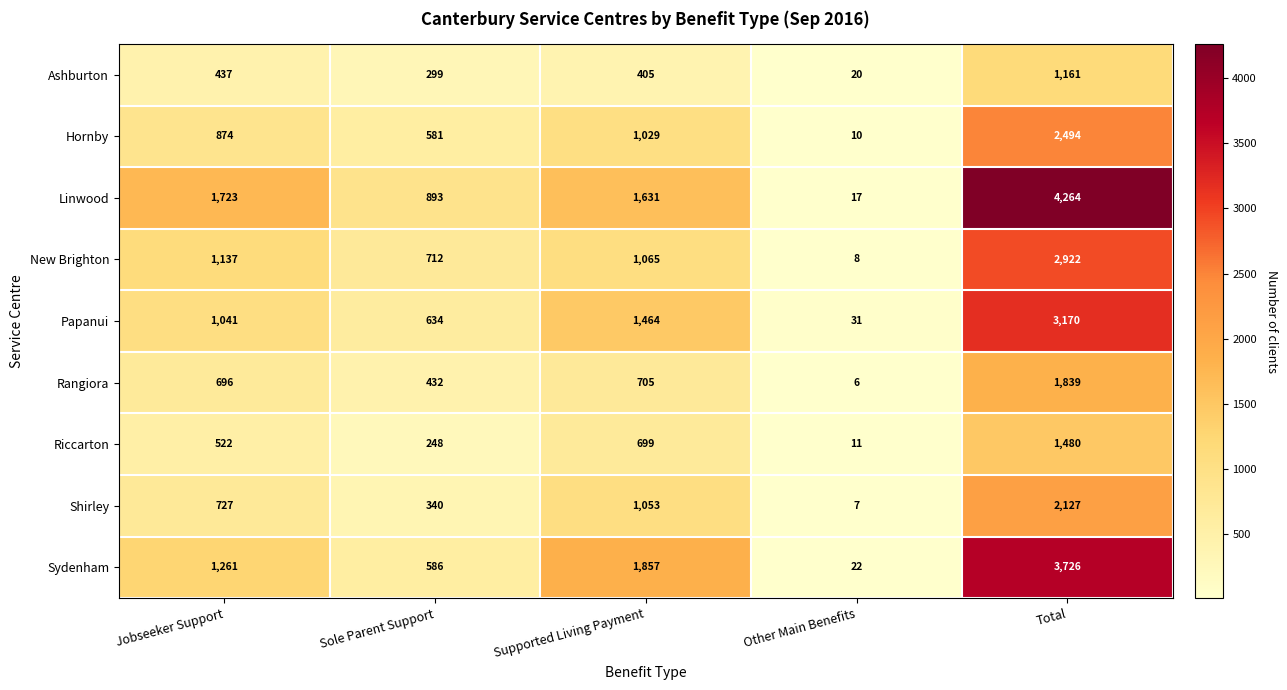

What is the difference between the second highest and second lowest values in the Papanui series?

830